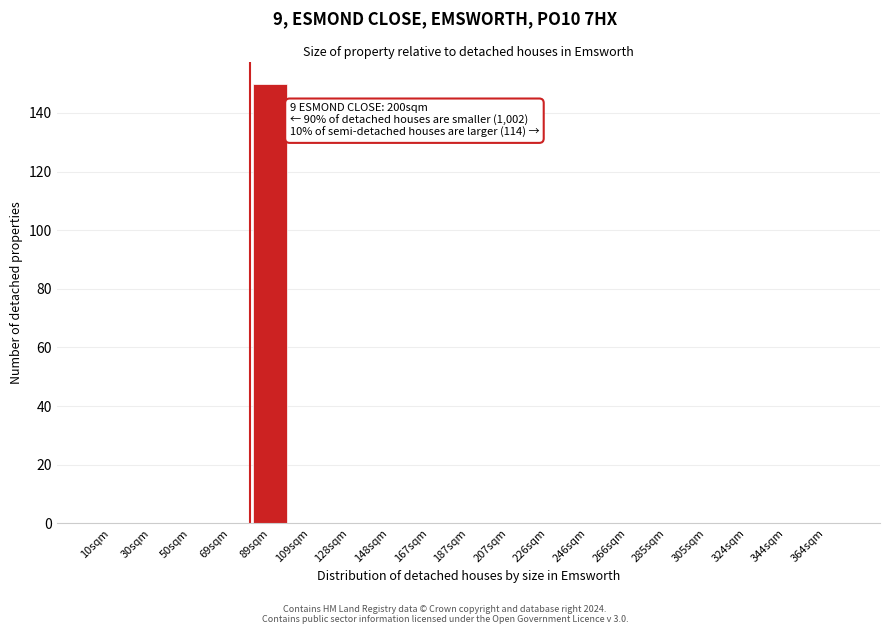

Reading right to left, what are all the values shown in this chart?

364sqm=0	344sqm=0	324sqm=0	305sqm=0	285sqm=0	266sqm=0	246sqm=0	226sqm=0	207sqm=0	187sqm=0	167sqm=0	148sqm=0	128sqm=0	109sqm=0	89sqm=150	69sqm=0	50sqm=0	30sqm=0	10sqm=0